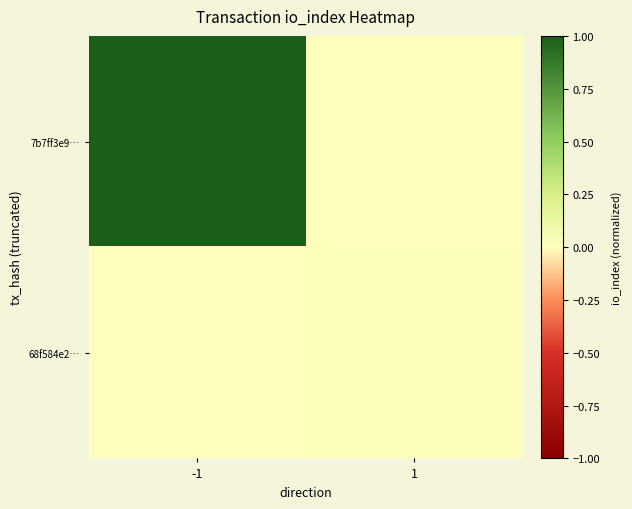

What is the maximum value shown in the chart?

1.0